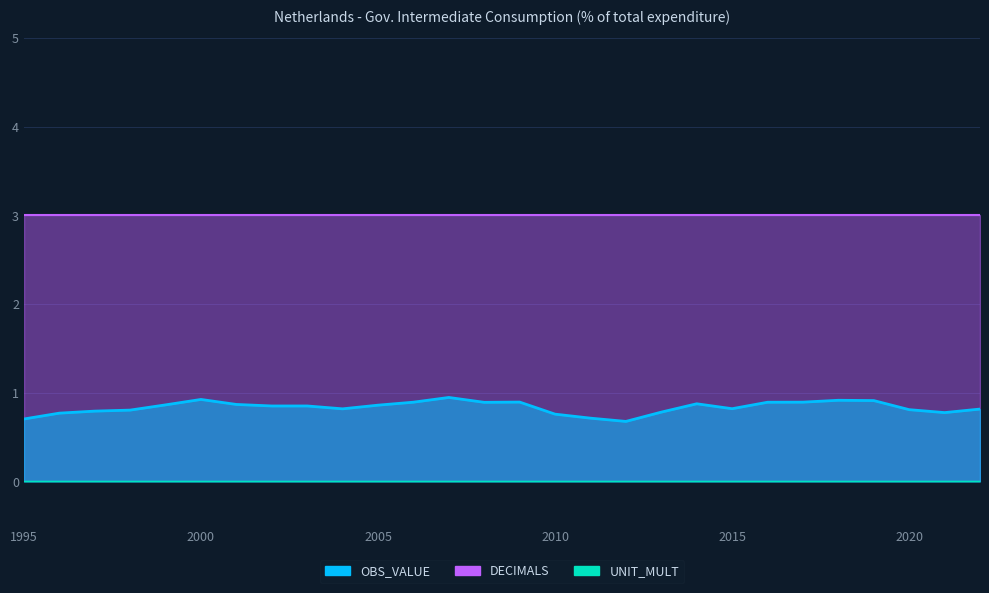

Where is DECIMALS nearest to the value 3?

1995